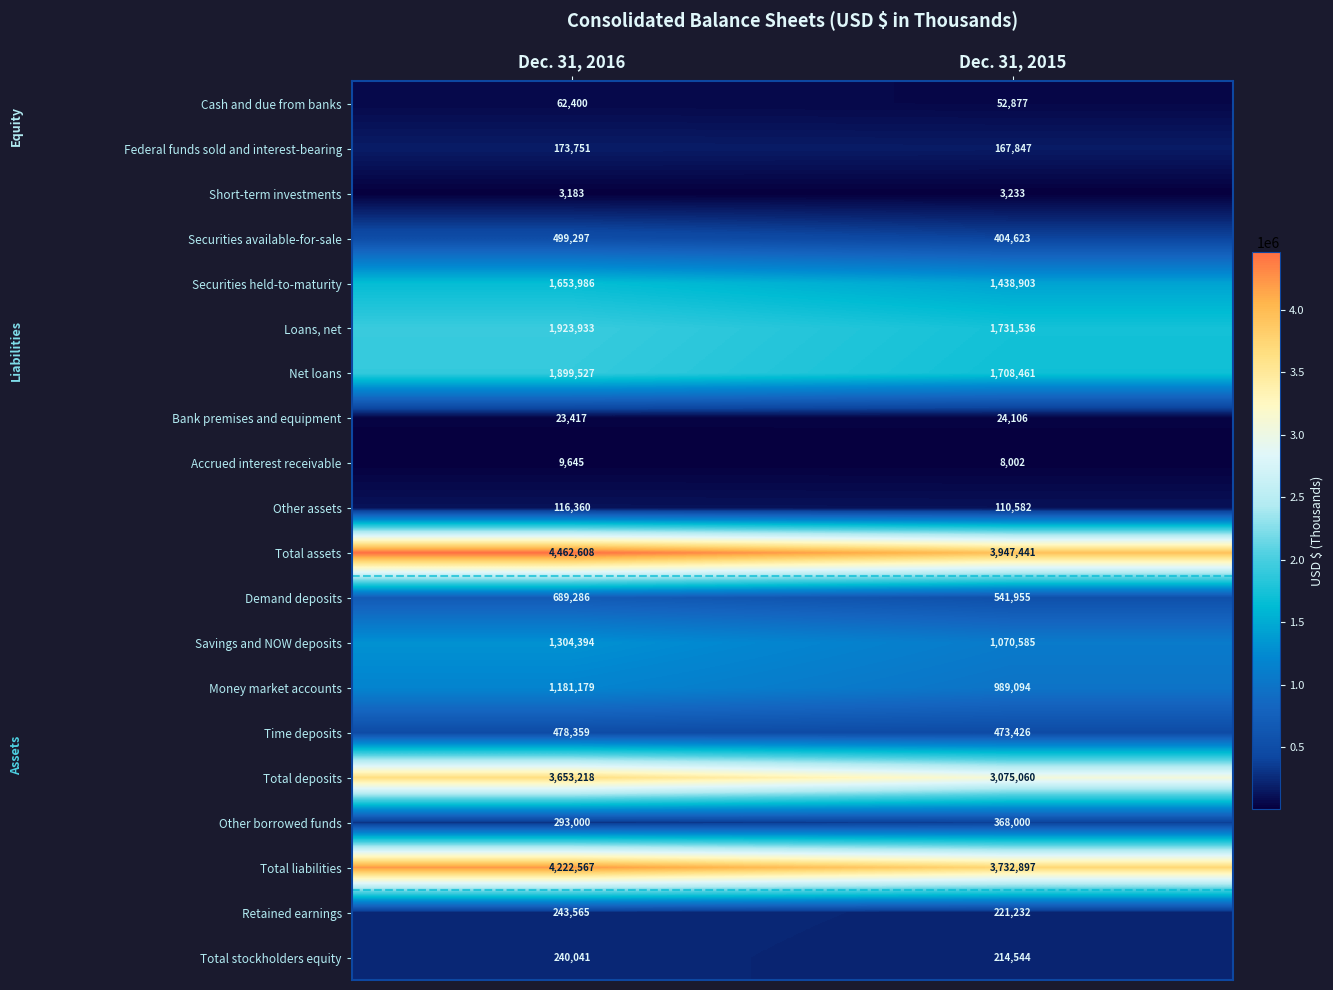

What is the spread (max minus min) of values at Dec. 31, 2015?

3944208